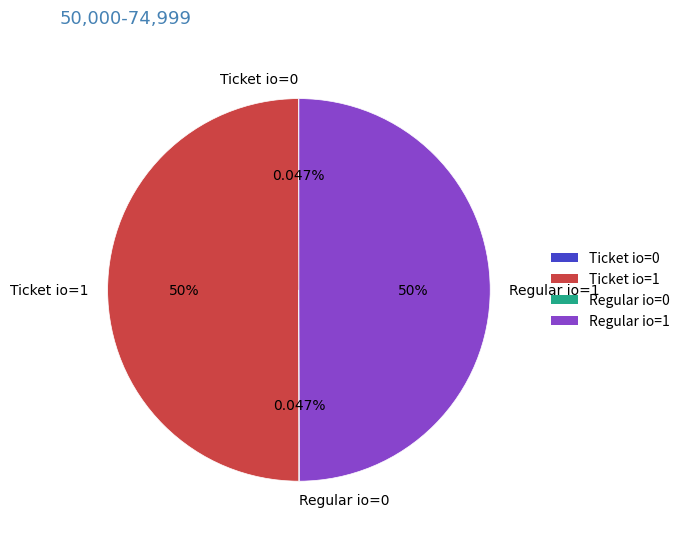

Is there a majority slice in this chart?

No